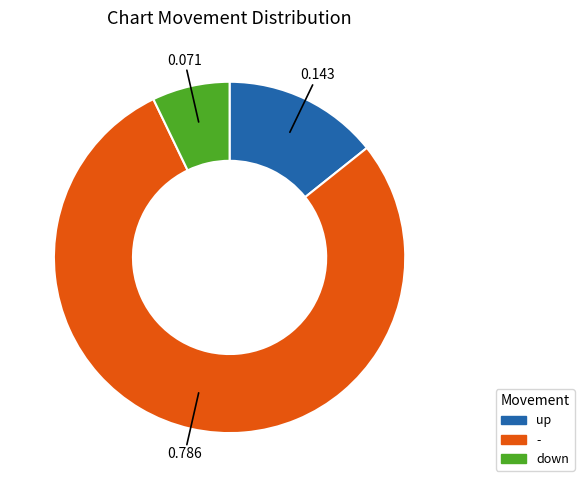

What is the majority slice?

-